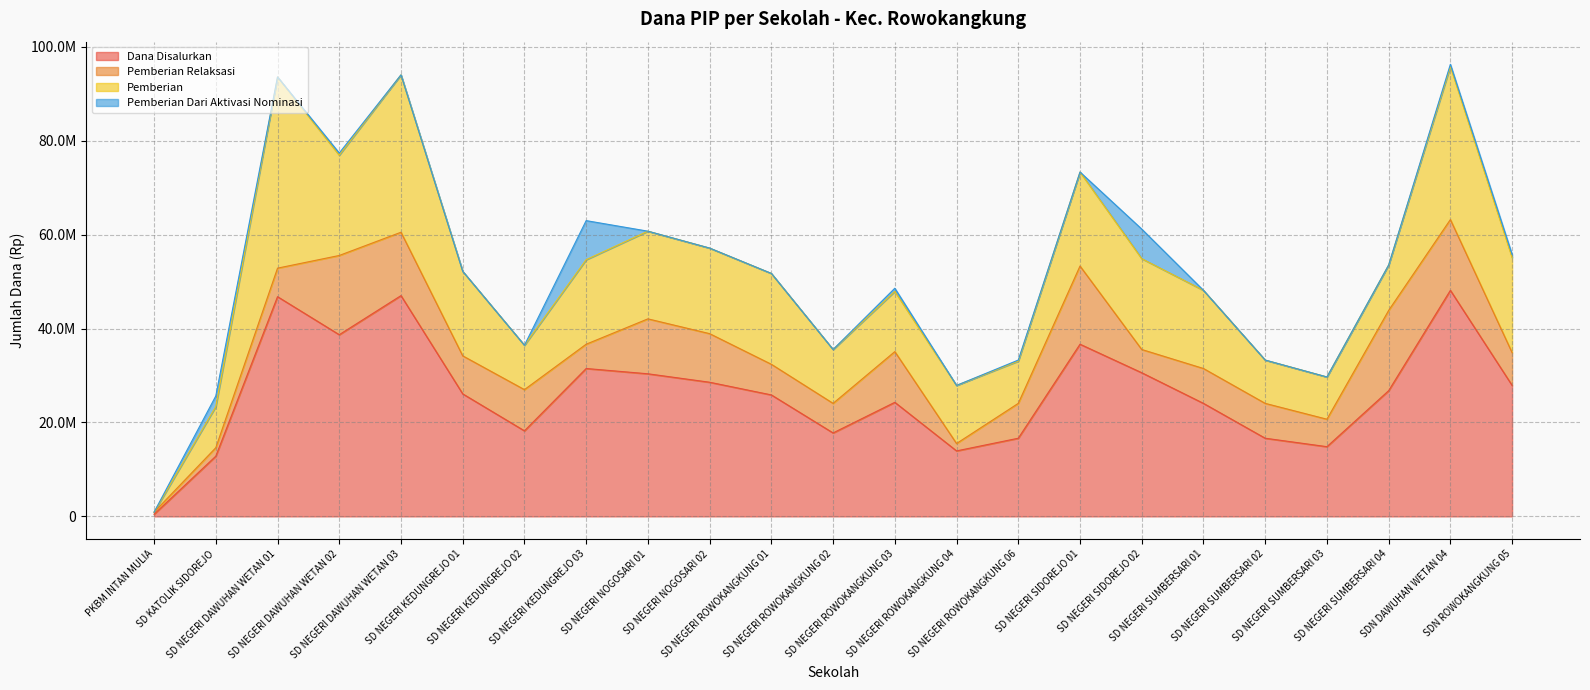

In Siswa, how many points are lower than both neighbors (excluding endpoints)?

5